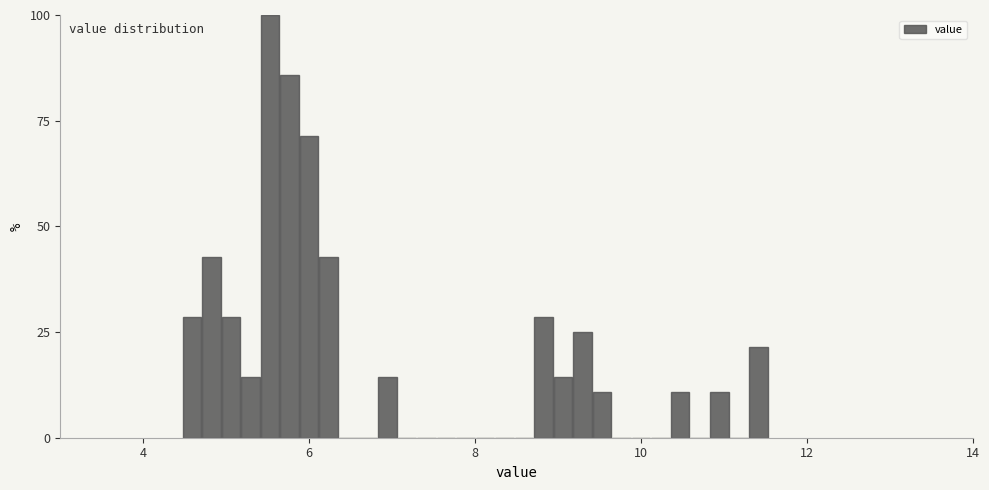

Around what value on the x-axis is the tallest bar? Give the approximate position of its centre, as read against the axis.

5.6